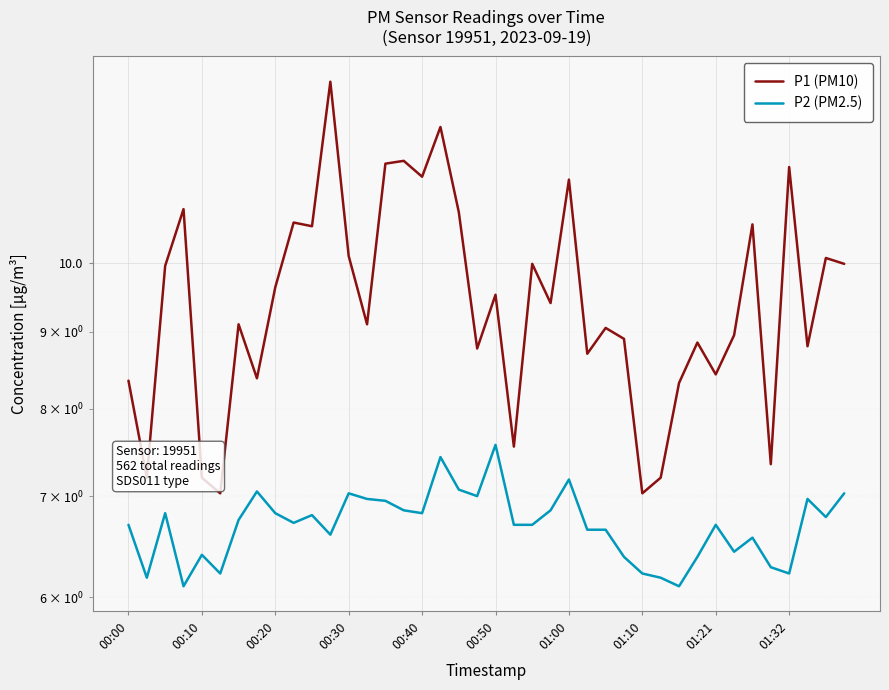

True or false: P2 (PM2.5) and P1 (PM10) intersect in this chart.

False